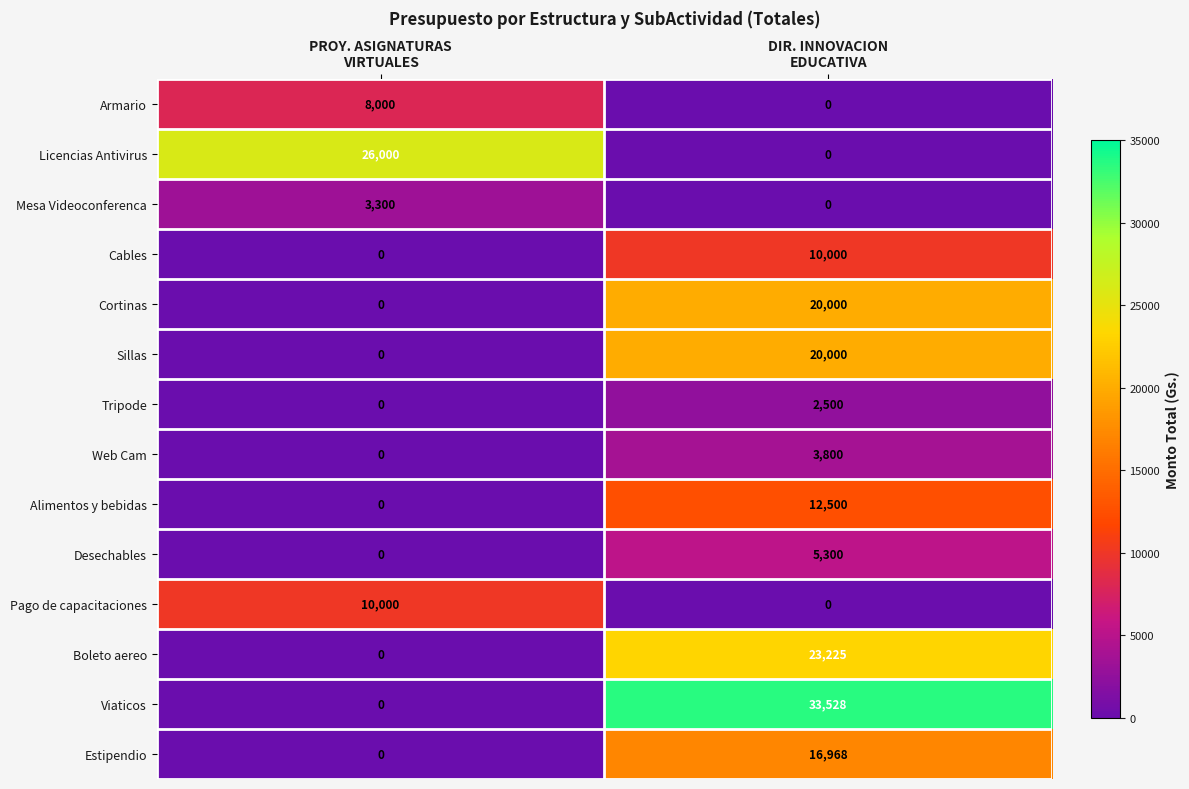

At which category is the sum across all series the highest?

DIR. INNOVACION
EDUCATIVA